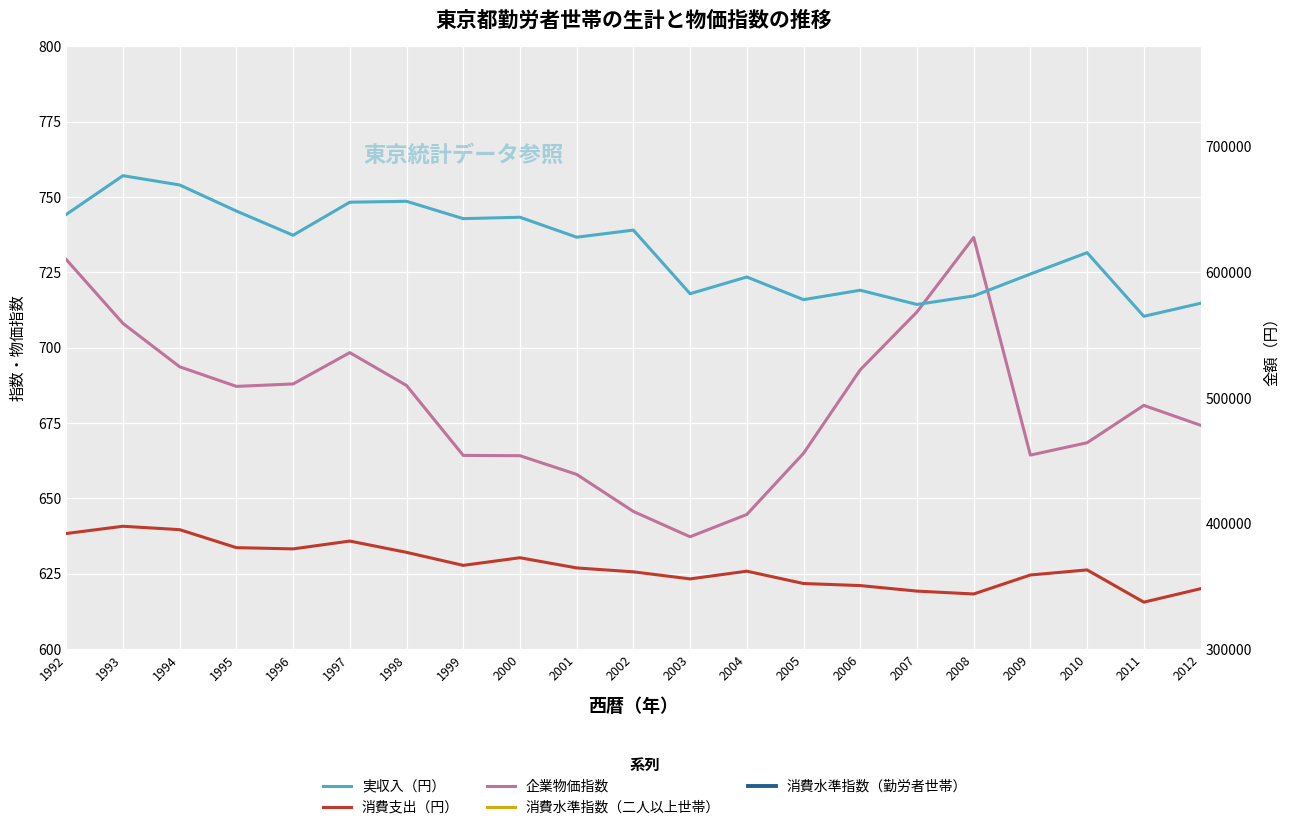

Which series changed the most between 1995 and 2003?

実収入（円）